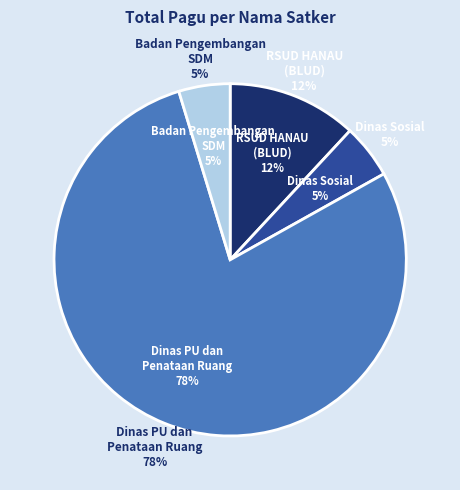

What is the largest slice in the pie chart?

Dinas Pekerjaan Umum dan Penataan Ruang